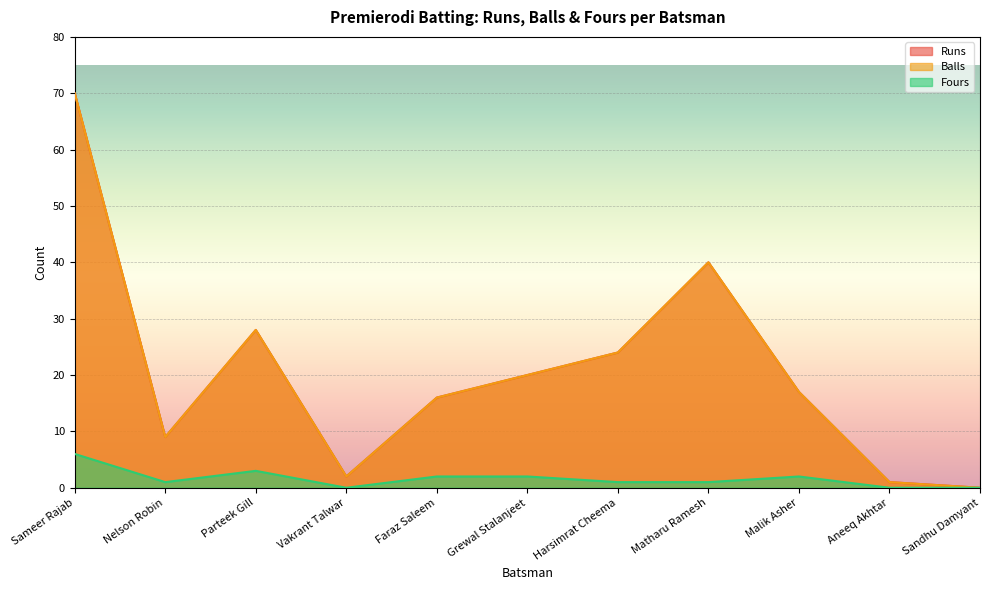

True or false: Balls has a value of 9 at Nelson Robin.

True